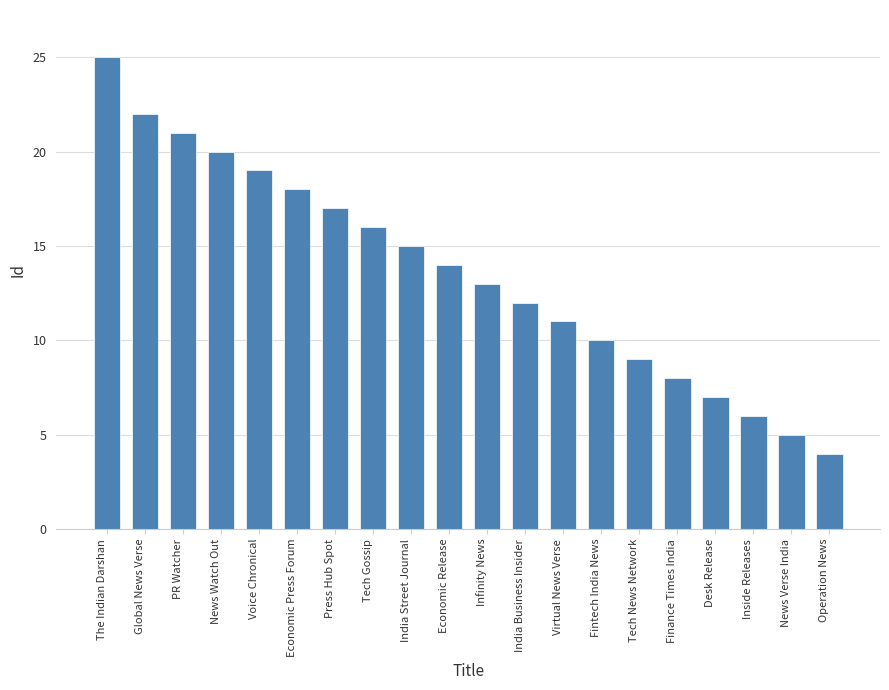

What position from the right is Infinity News?

10